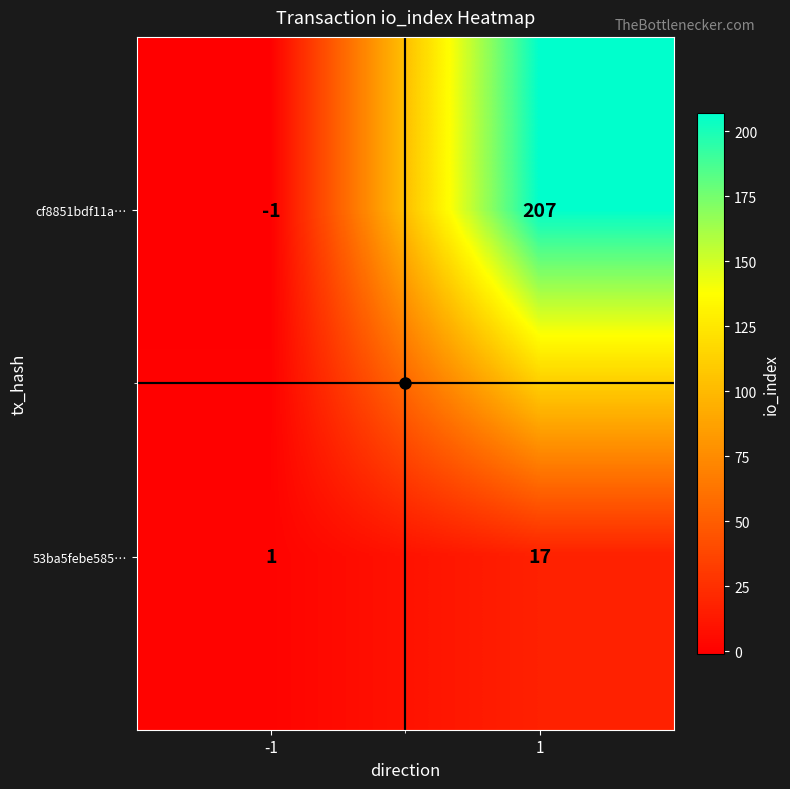

Which series changed the most between -1 and 1?

cf8851bdf11a…